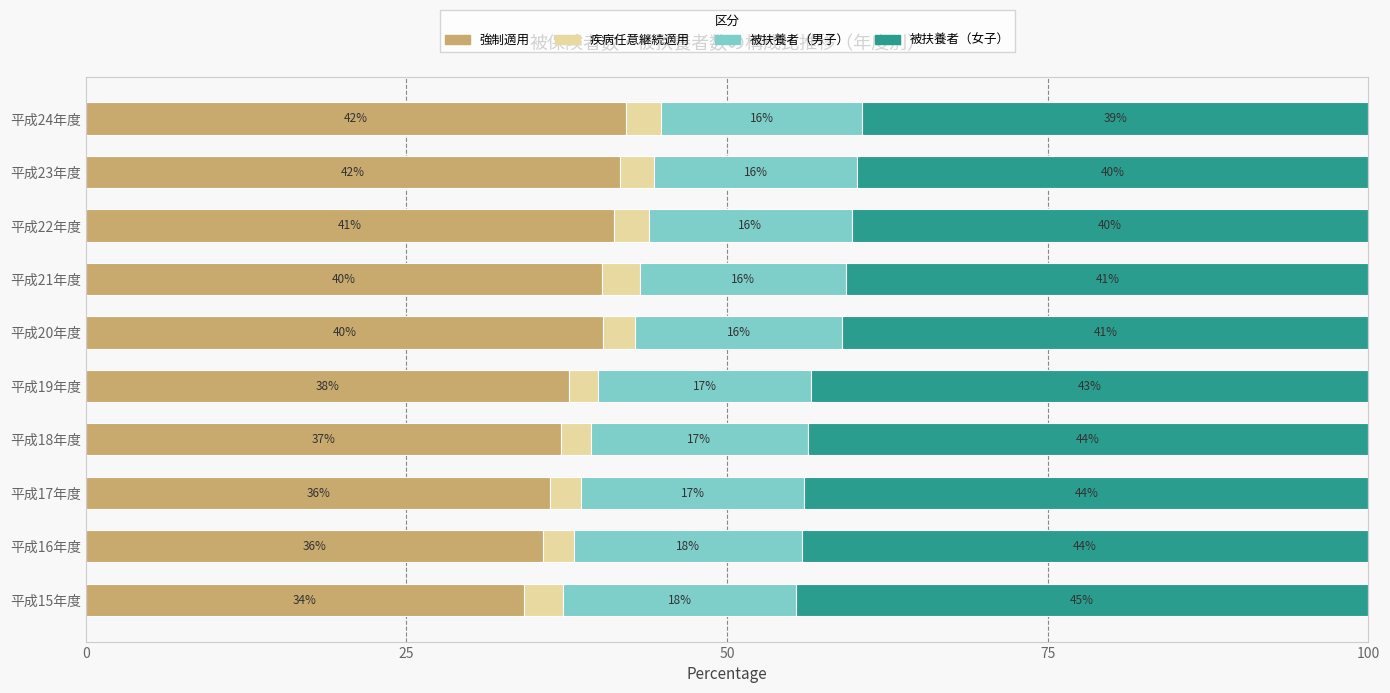

What is the total value across all series at 平成18年度?

100.0